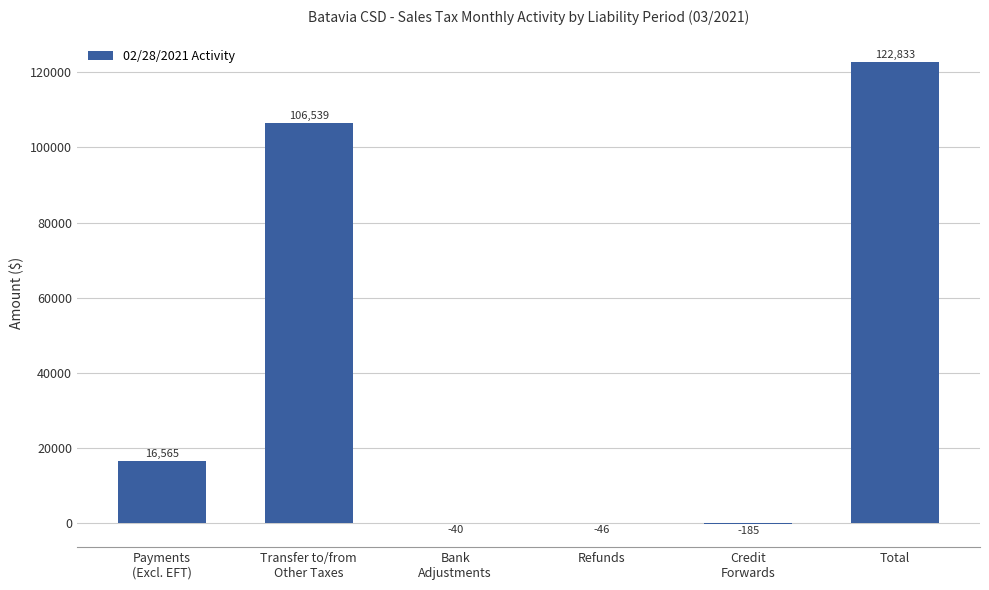

How many values are above zero?

3